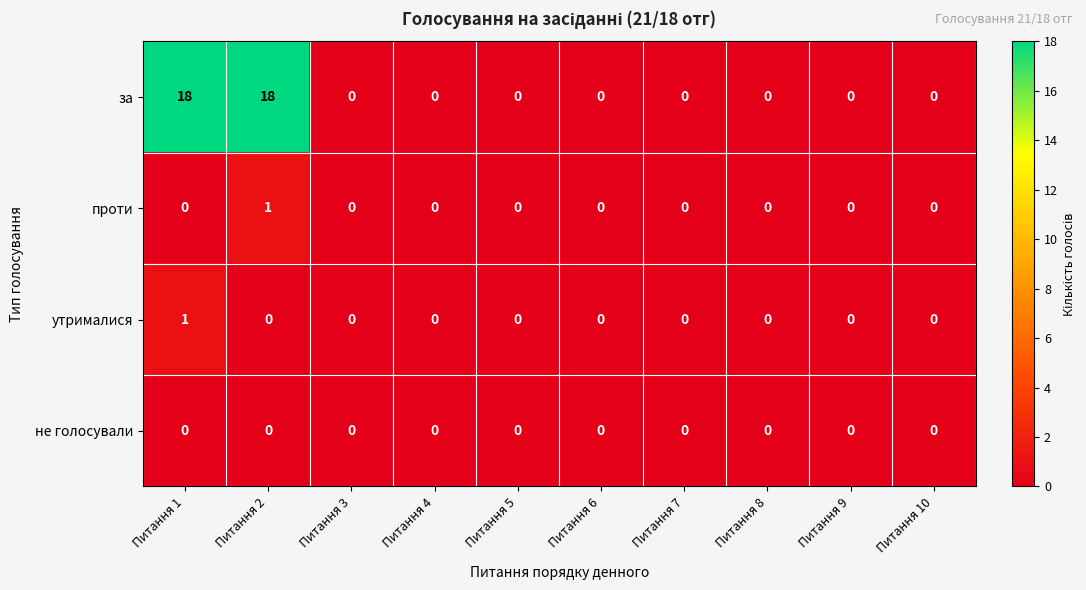

True or false: утрималися has a value of 0 at Питання 7.

True